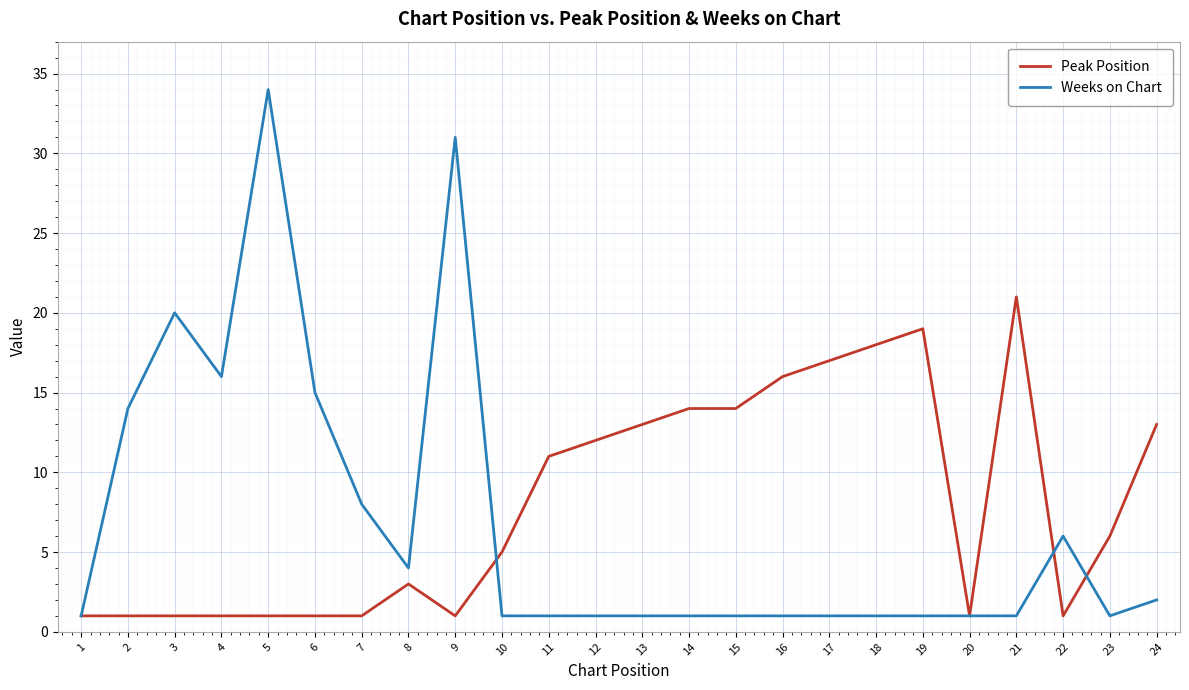

What is the greatest value displayed?

34